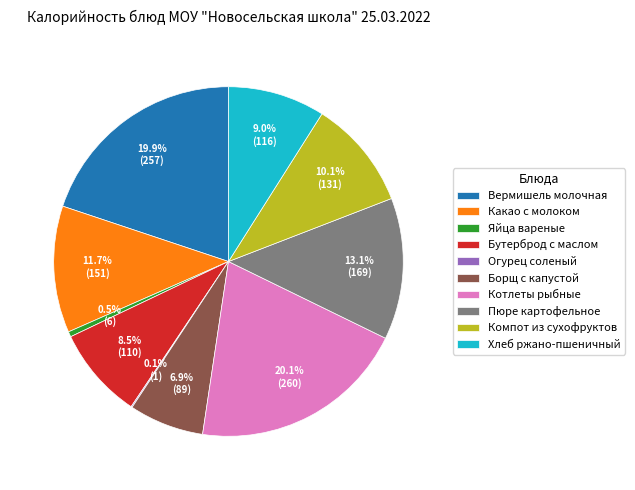

To the nearest percent, what is the difference between the Борщ с капустой and Какао с молоком slice percentages?

5%